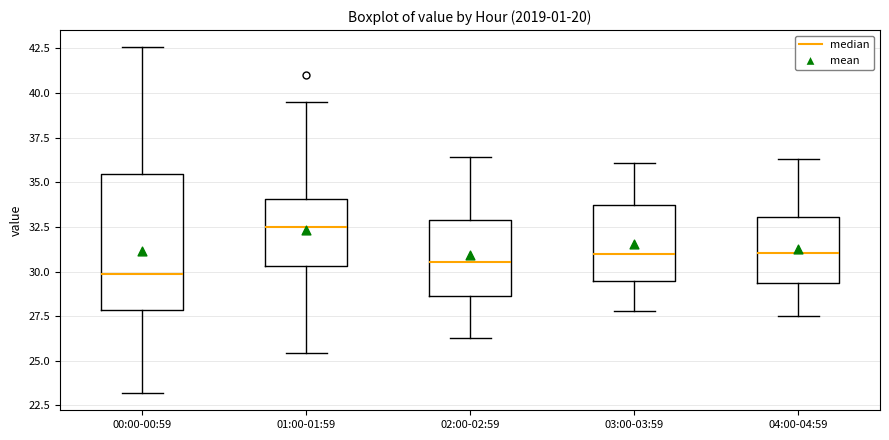

Reading left to right, transcribe this box plot: for each box, give where its median line is, the range the box spans, and where its two whiskers end, as read against the y-axis. The values are not printed on the chart, so give them approximately, as read against the axis.

00:00-00:59: median 30.0, box 28.0 to 35.5, whiskers 23.0 to 42.5
01:00-01:59: median 32.5, box 30.5 to 34.0, whiskers 25.5 to 39.5
02:00-02:59: median 30.5, box 28.5 to 33.0, whiskers 26.5 to 36.5
03:00-03:59: median 31.0, box 29.5 to 33.5, whiskers 28.0 to 36.0
04:00-04:59: median 31.0, box 29.5 to 33.0, whiskers 27.5 to 36.5